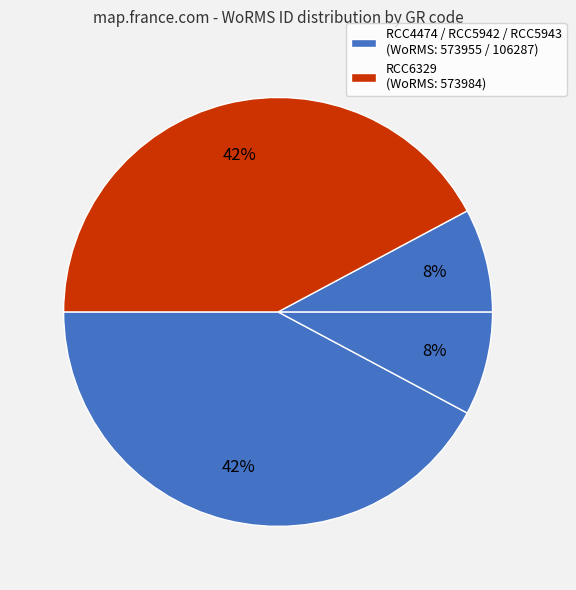

Is there a majority slice in this chart?

No